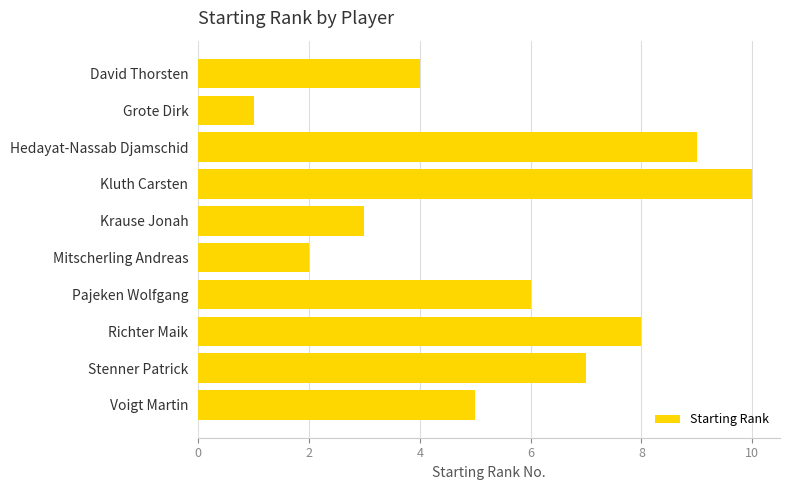

Read the value at David Thorsten.

4